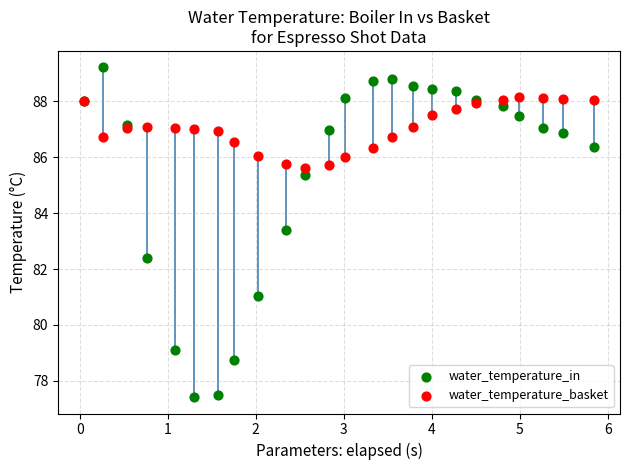

Across all series, what Y value is closest to 83?

83.4